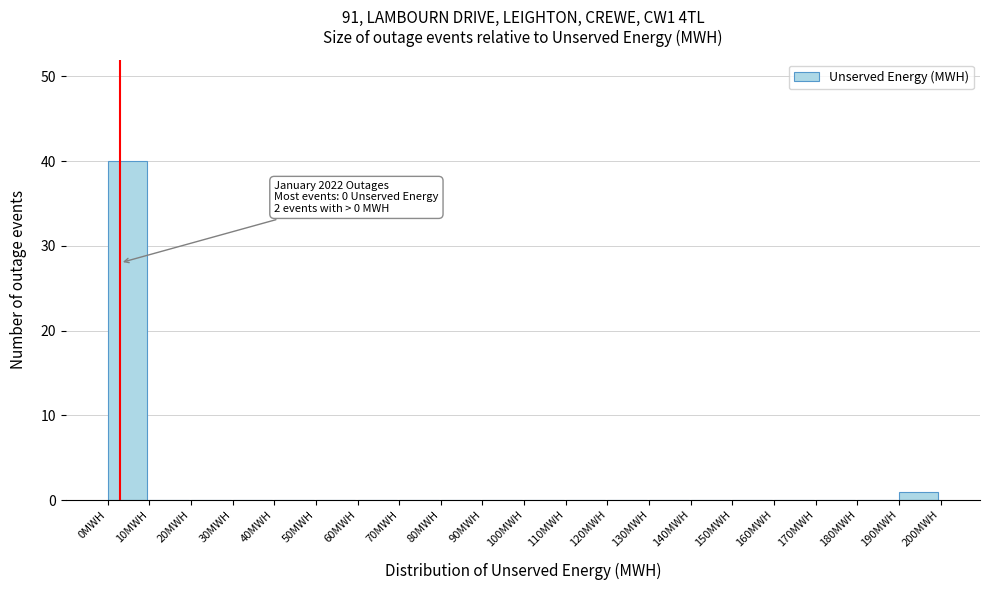

Over which range of the x-axis is the bar tallest?

0 to 10